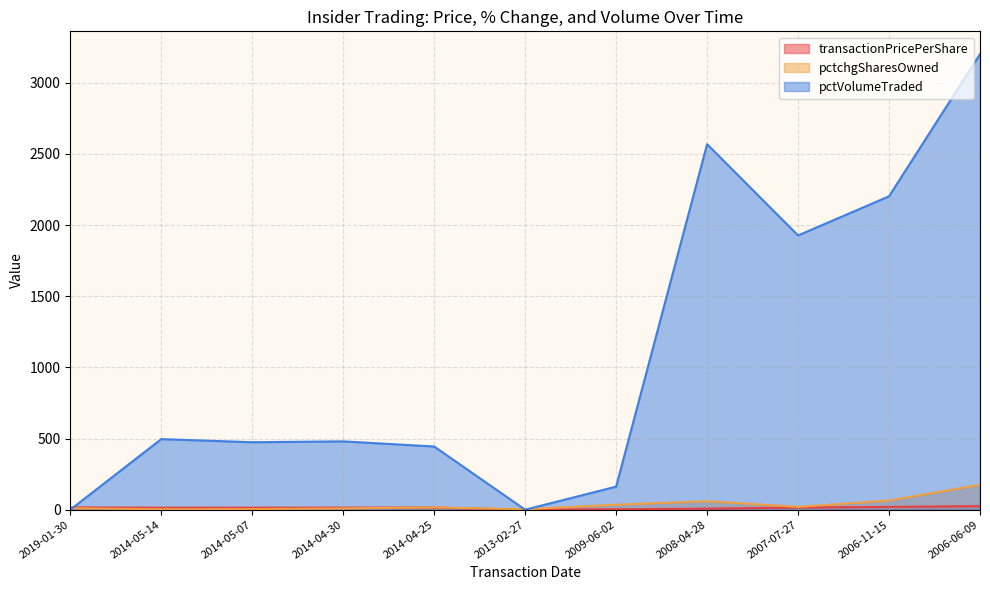

How many distinct data groups are displayed?

3